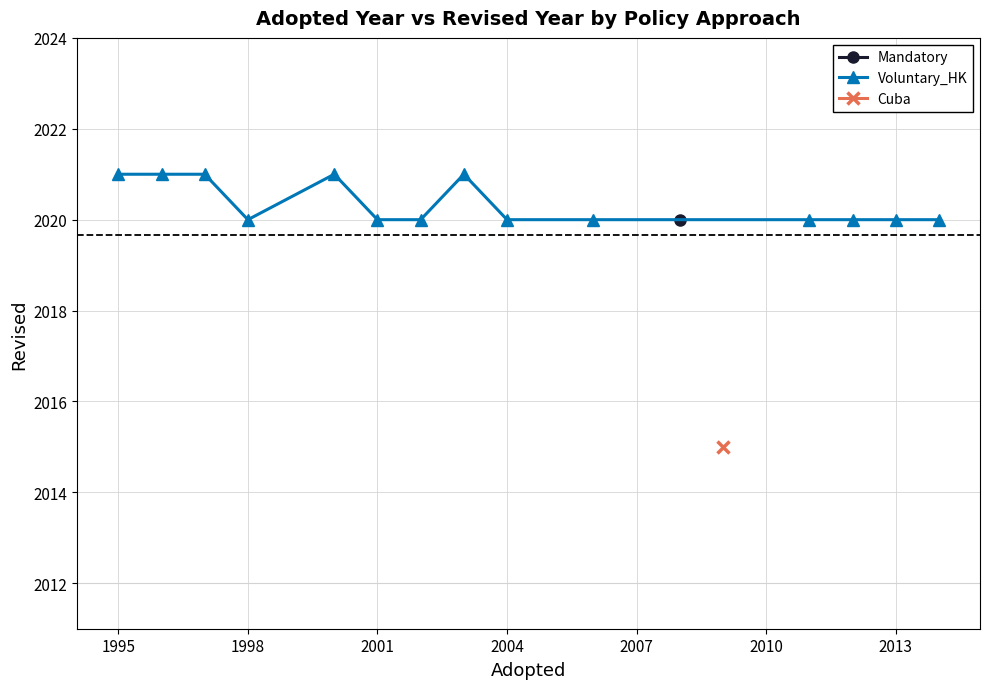

What is the maximum value for Voluntary_HK?

2021